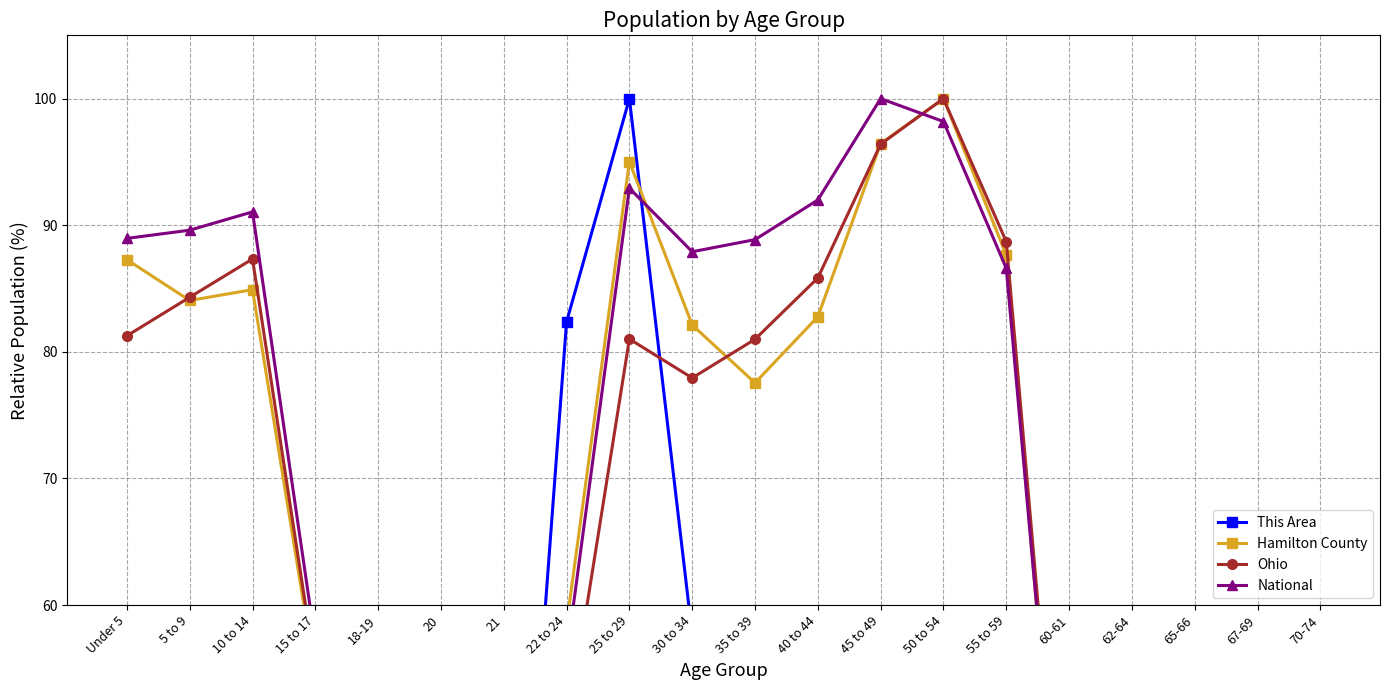

Reading right to left, what are all the values shown in this chart?

This Area: 70-74=12.1	67-69=8.8	65-66=6.3	62-64=15.4	60-61=11.6	55 to 59=36.0	50 to 54=30.5	45 to 49=21.4	40 to 44=28.7	35 to 39=41.8	30 to 34=57.7	25 to 29=100.0	22 to 24=82.4	21=15.9	20=12.3	18-19=12.1	15 to 17=8.8	10 to 14=12.8	5 to 9=16.1	Under 5=25.9
Hamilton County: 70-74=38.4	67-69=28.7	65-66=20.2	62-64=39.3	60-61=30.3	55 to 59=87.7	50 to 54=100.0	45 to 49=96.4	40 to 44=82.8	35 to 39=77.5	30 to 34=82.1	25 to 29=95.0	22 to 24=58.5	21=19.4	20=19.8	18-19=40.1	15 to 17=54.5	10 to 14=84.9	5 to 9=84.1	Under 5=87.3
Ohio: 70-74=41.9	67-69=31.6	65-66=22.4	62-64=43.0	60-61=32.1	55 to 59=88.7	50 to 54=100.0	45 to 49=96.4	40 to 44=85.8	35 to 39=81.0	30 to 34=77.9	25 to 29=81.0	22 to 24=49.8	21=17.7	20=18.5	18-19=37.9	15 to 17=54.9	10 to 14=87.3	5 to 9=84.3	Under 5=81.3
National: 70-74=40.9	67-69=31.3	65-66=23.4	62-64=42.7	60-61=31.3	55 to 59=86.6	50 to 54=98.2	45 to 49=100.0	40 to 44=92.0	35 to 39=88.9	30 to 34=87.9	25 to 29=92.9	22 to 24=56.0	21=19.2	20=19.9	18-19=40.0	15 to 17=57.0	10 to 14=91.1	5 to 9=89.6	Under 5=89.0